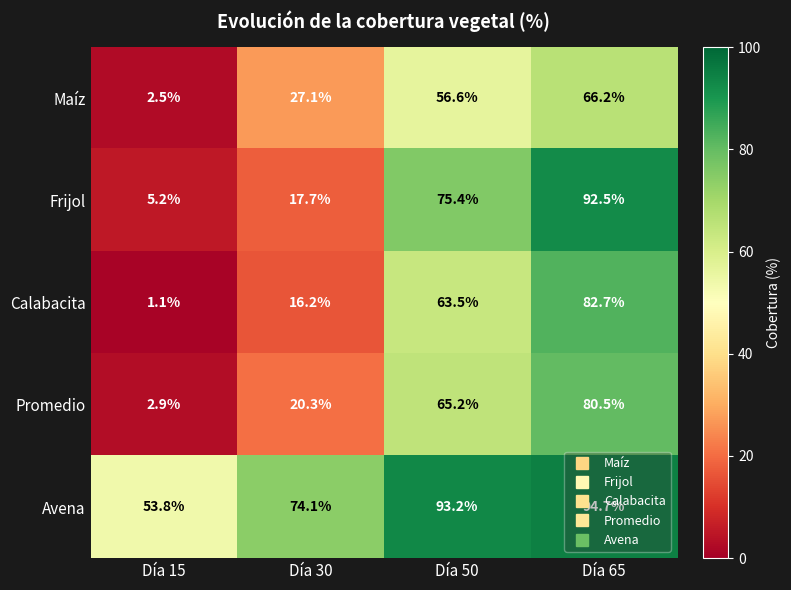

The Frijol series shows 128.2 at Día 50. True or false?

False